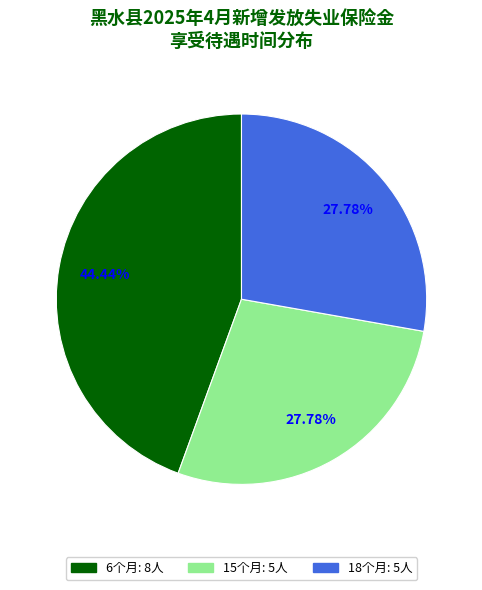

Which category has the biggest portion of the pie?

6个月